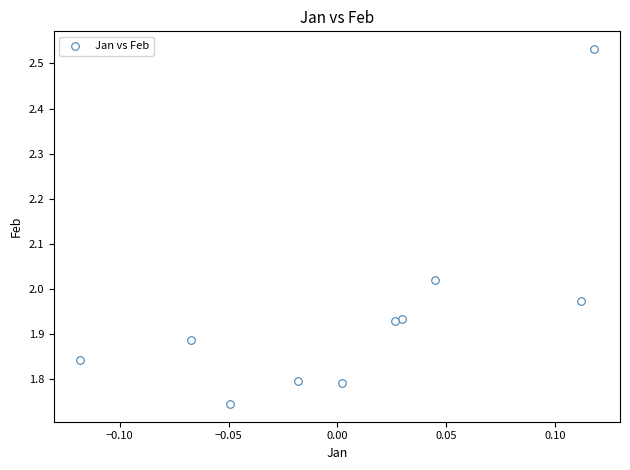

What is the range of Y values (max minus min)?

0.8